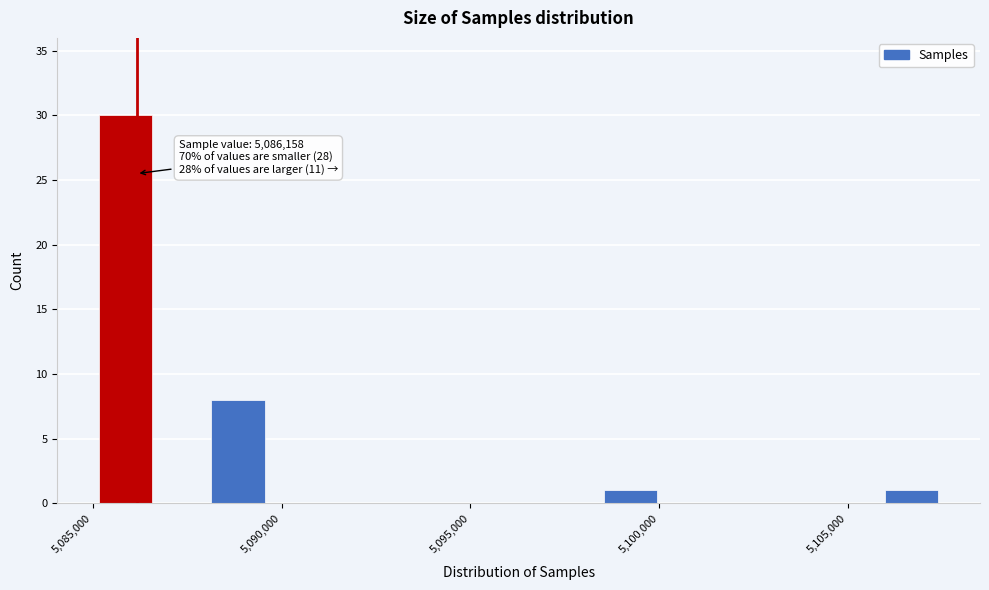

Read against the x-axis, roughly where is the centre of the tallest bar?

5086000